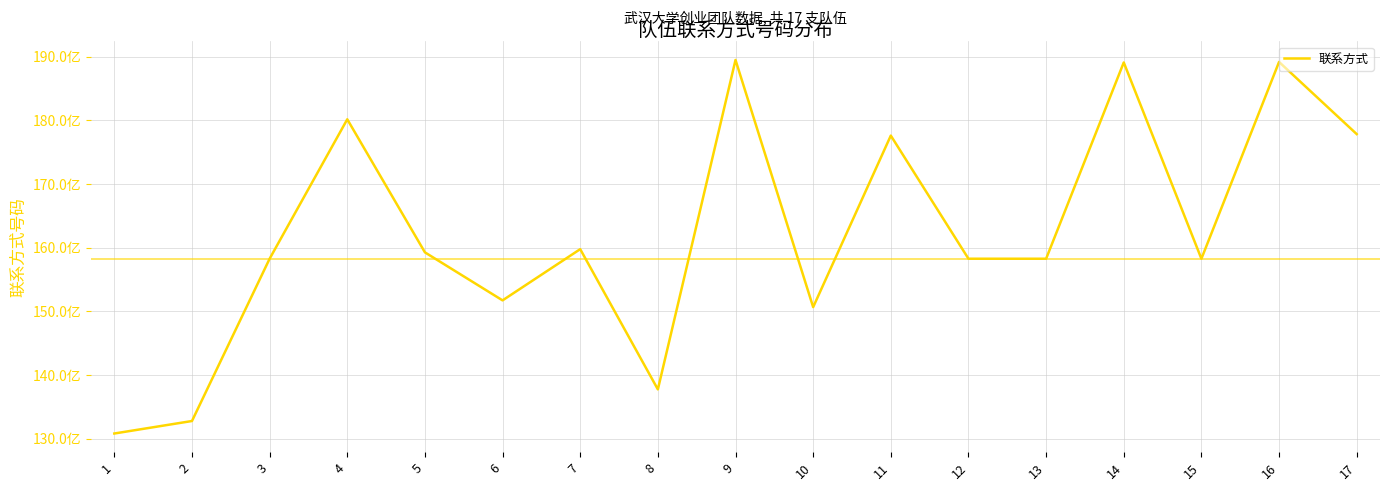

At which category does the chart reach its peak across all series?

9